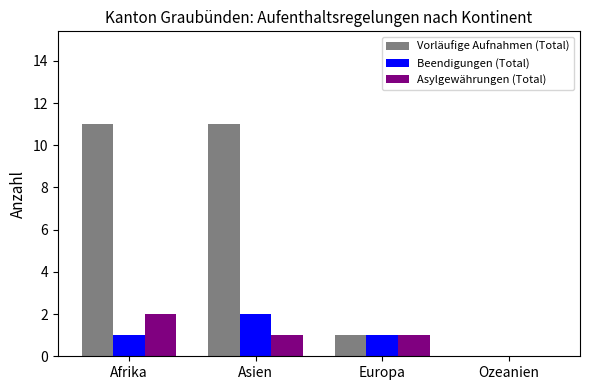

True or false: Vorläufige Aufnahmen (Total) has a value of 0 at Ozeanien.

True